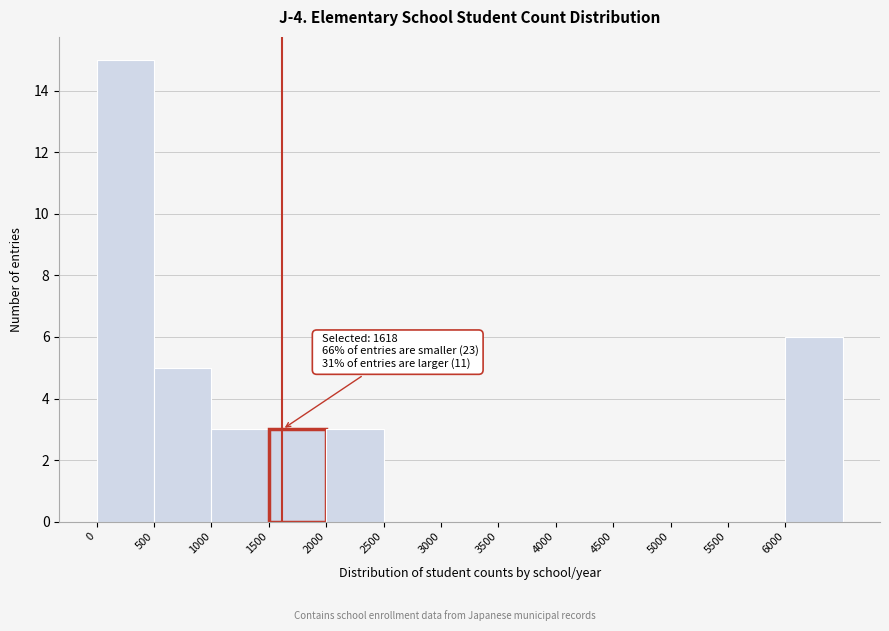

Over which range of the x-axis is the bar tallest?

0 to 500